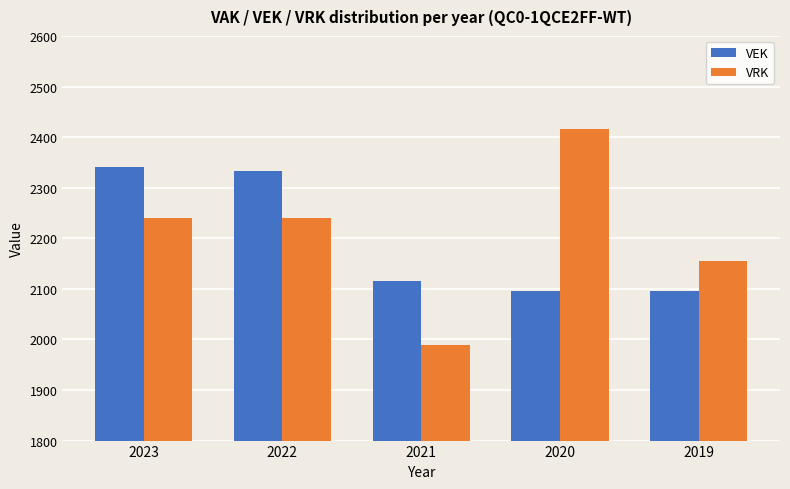

Which category has the highest value in the VRK series?

2020